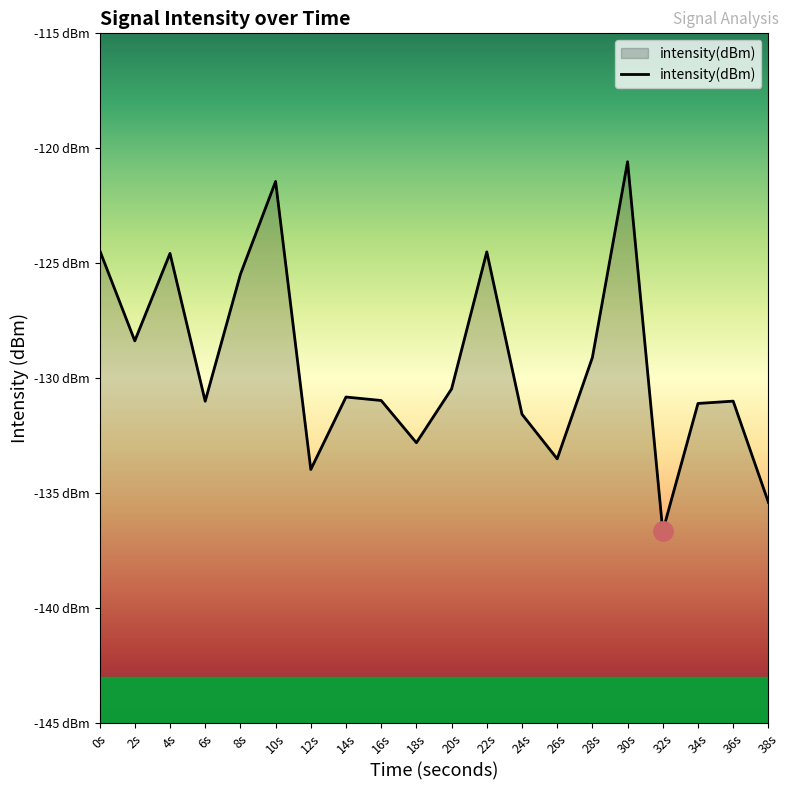

List the labels in order of value, largest first.

30s, 10s, 0s, 22s, 4s, 8s, 2s, 28s, 20s, 14s, 16s, 36s, 6s, 34s, 24s, 18s, 26s, 12s, 38s, 32s